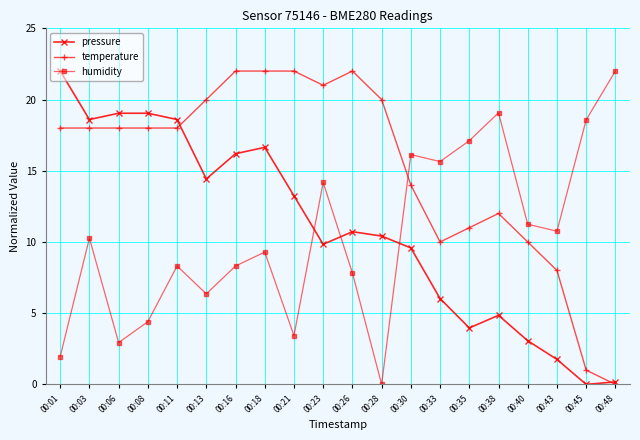

Reading right to left, transcribe all the data shown in this chart.

pressure: 0.2	0.0	1.8	3.1	4.9	4.0	6.0	9.6	10.4	10.7	9.8	13.2	16.6	16.2	14.4	18.6	19.0	19.0	18.6	22.0
temperature: 0.0	1.0	8.0	10.0	12.0	11.0	10.0	14.0	20.0	22.0	21.0	22.0	22.0	22.0	20.0	18.0	18.0	18.0	18.0	18.0
humidity: 22.0	18.6	10.8	11.2	19.1	17.1	15.6	16.1	0.0	7.8	14.2	3.4	9.3	8.3	6.4	8.3	4.4	2.9	10.3	2.0